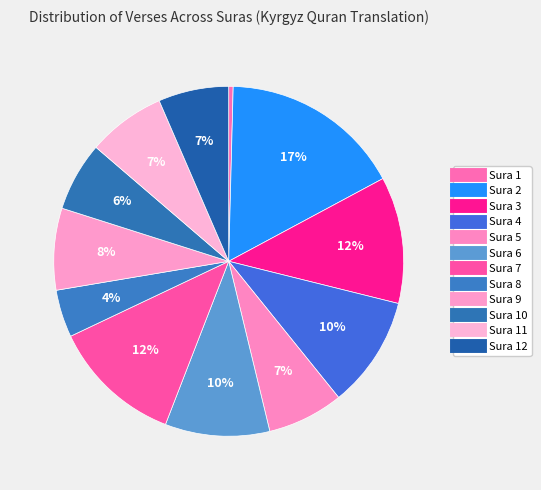

How many segments does this pie chart have?

12